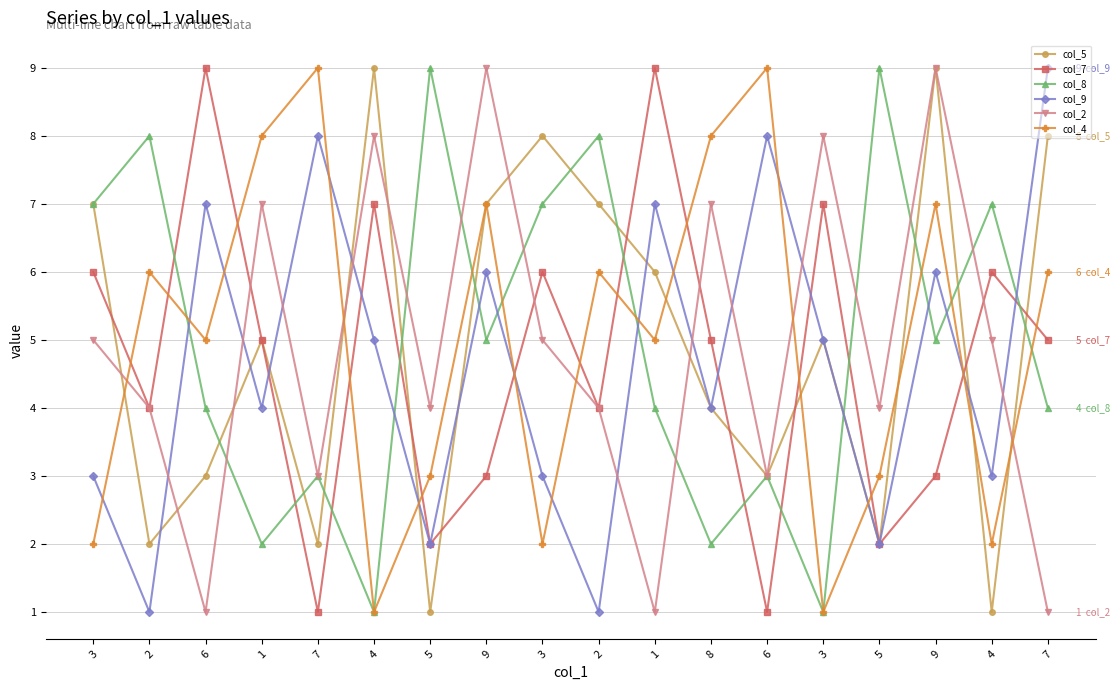

True or false: col_7 has a value of 9 at 4.

False